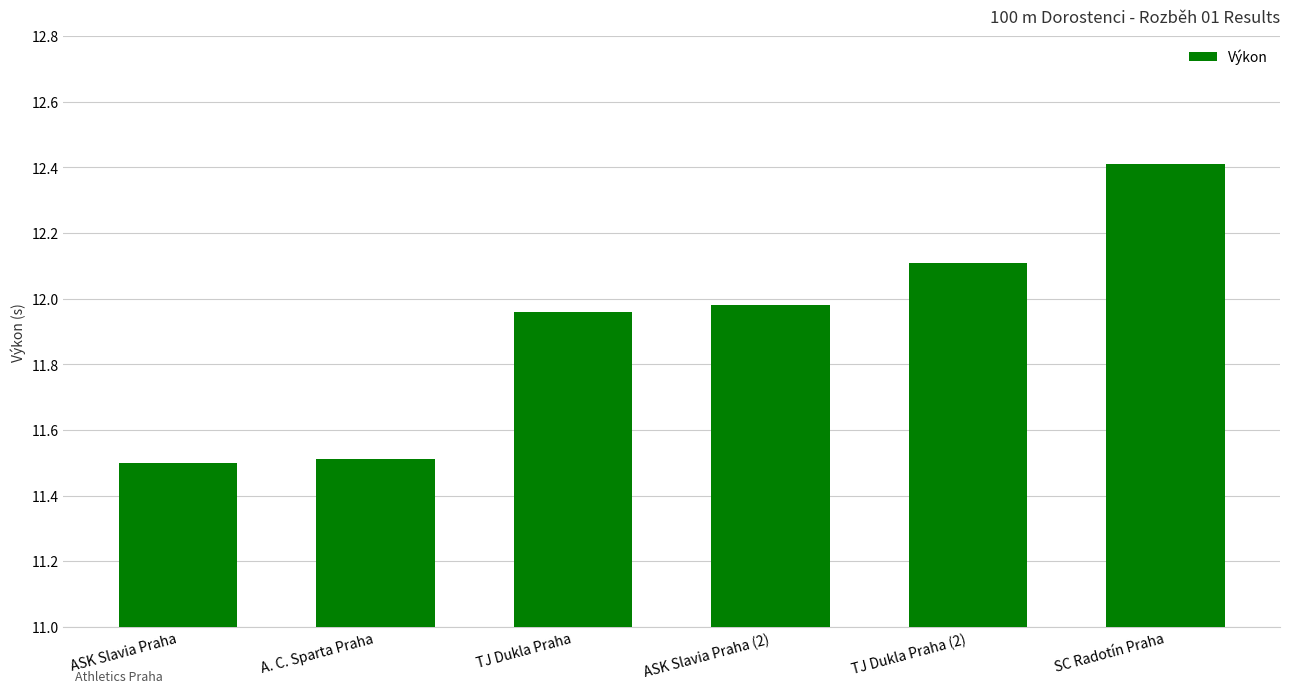

How many categories are shown in the chart?

6